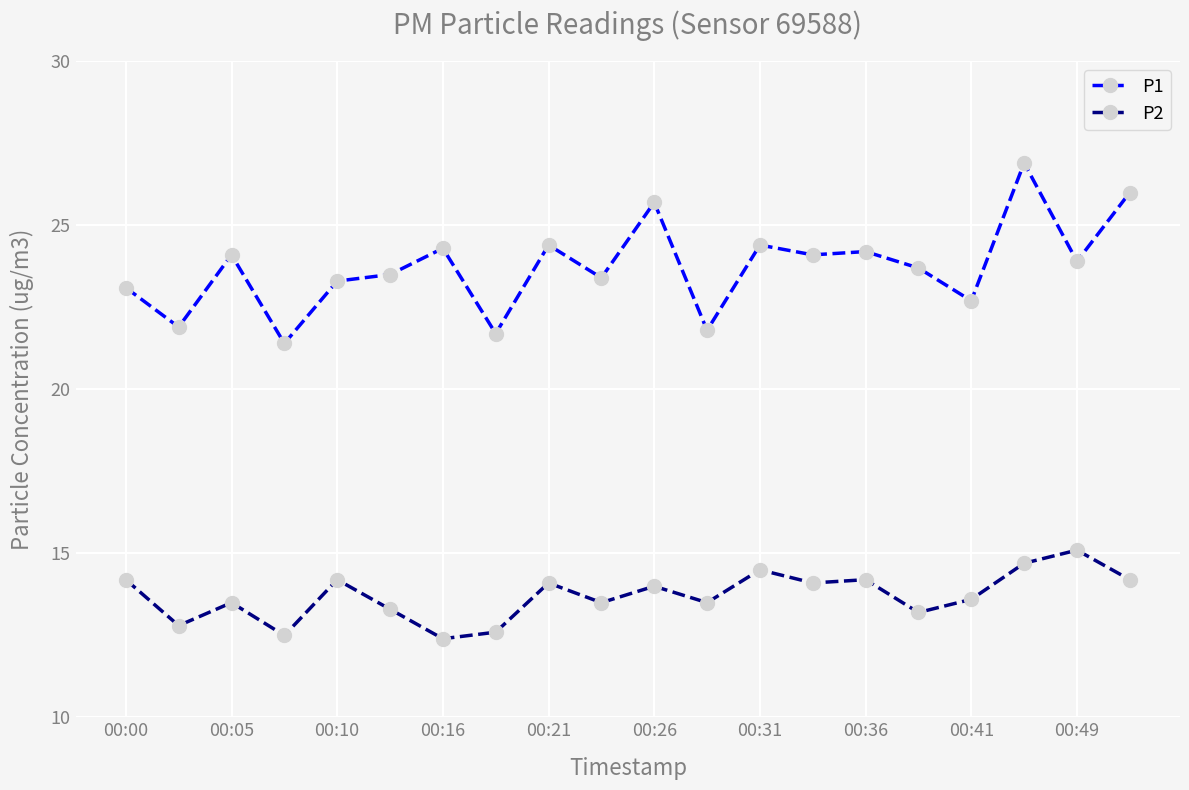

Rank the series by their maximum value, from lowest to highest.

P2, P1